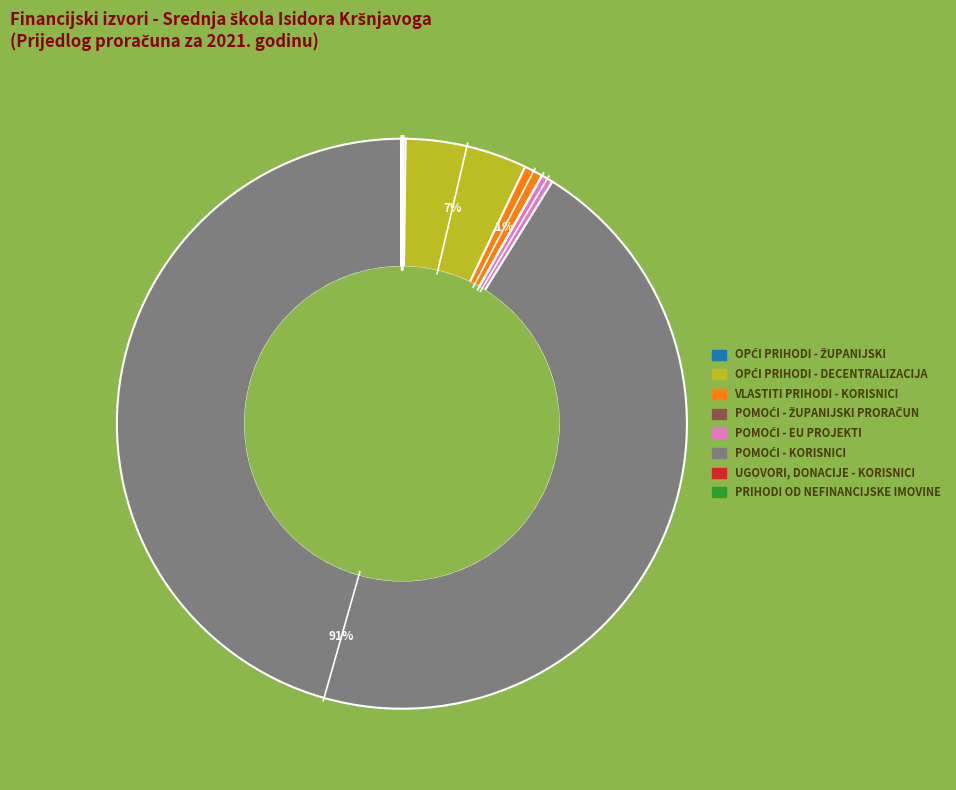

Is there any slice that represents more than half of the pie?

Yes